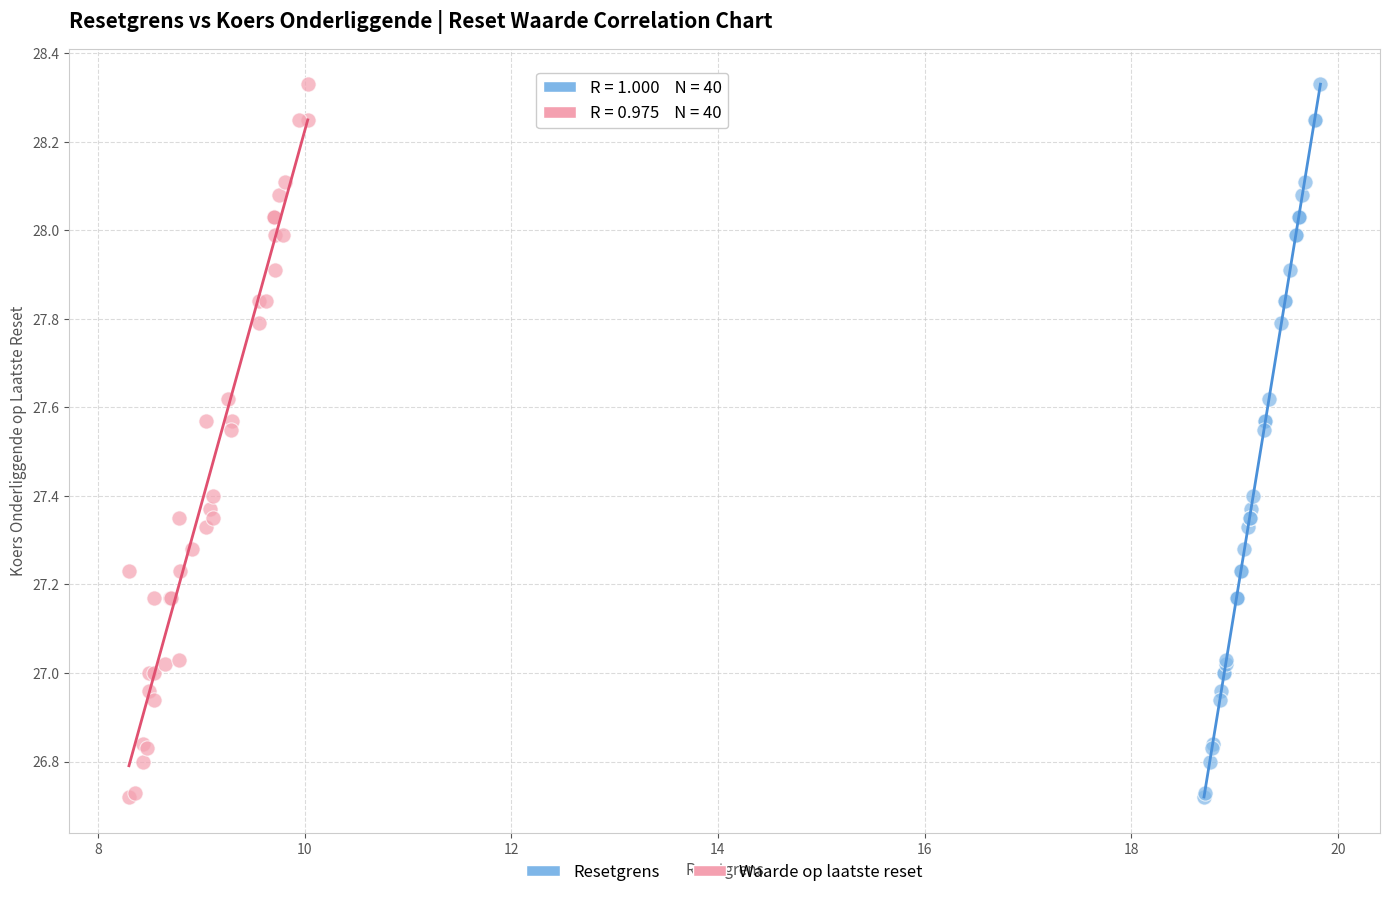

What are all the series names shown in the legend?

Resetgrens, Waarde op laatste reset